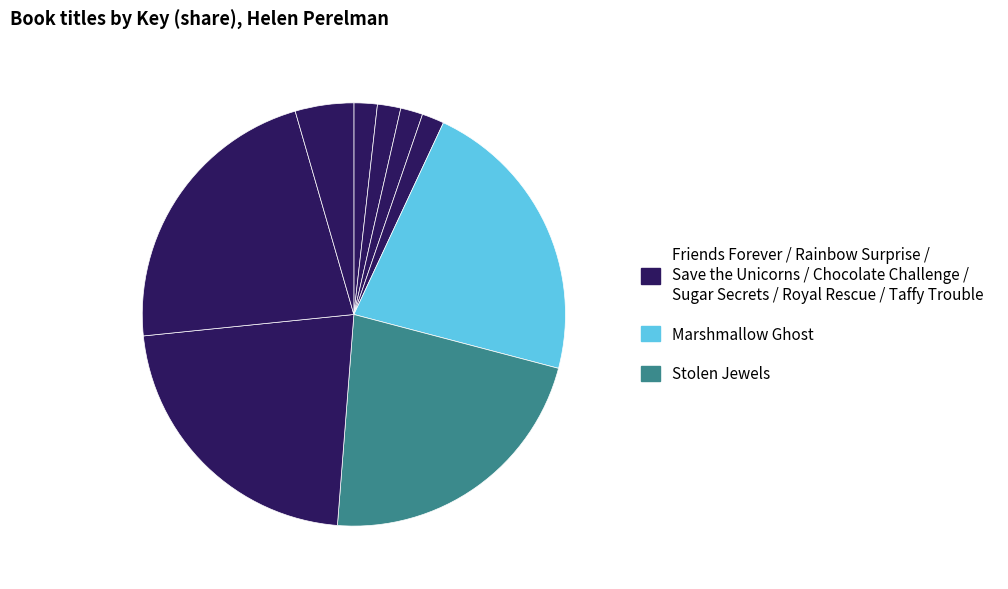

How many segments does this pie chart have?

9